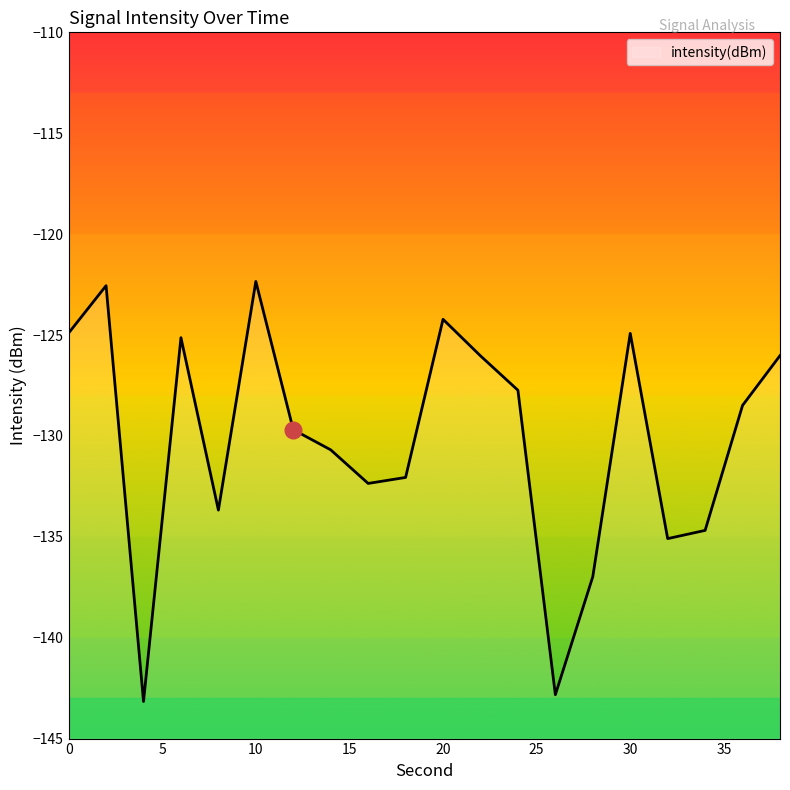

What value does the data have at 36?

-128.5